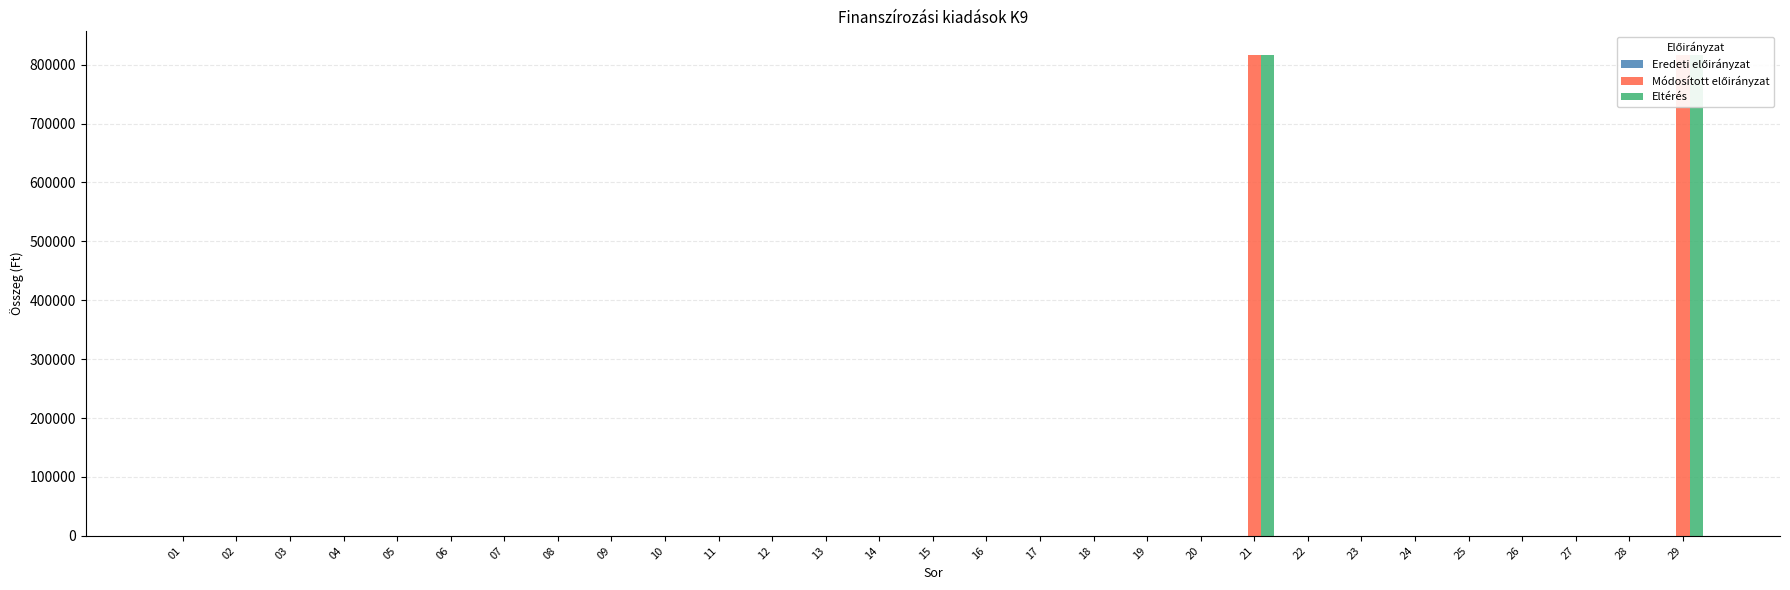

The Eltérés series shows 433445 at 08. True or false?

False